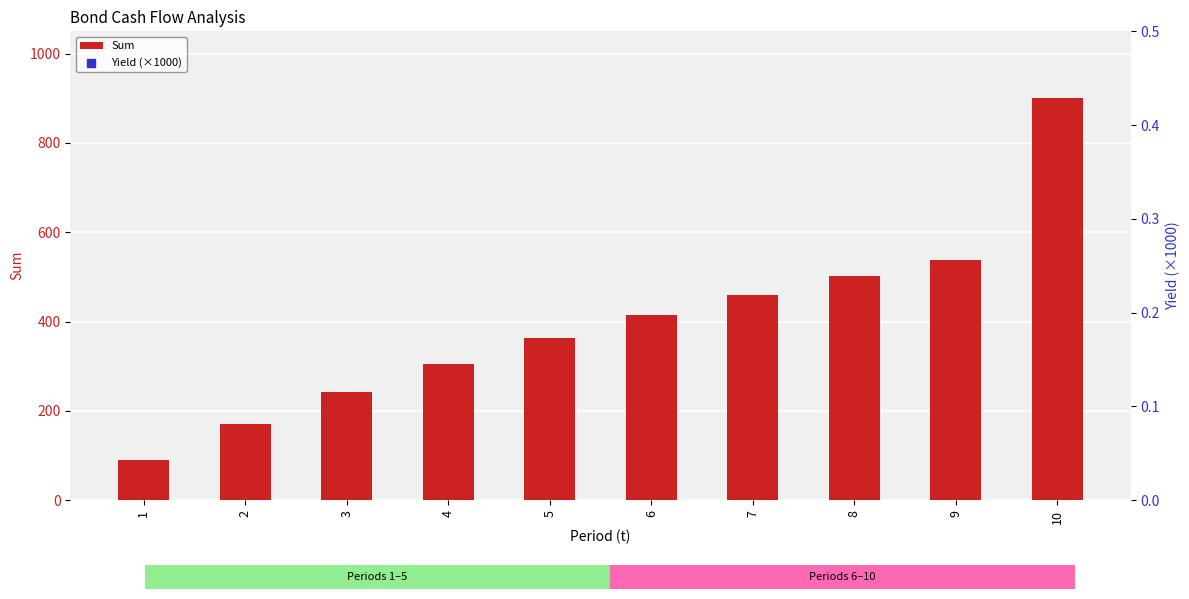

Which series reaches the minimum Y coordinate?

Sum